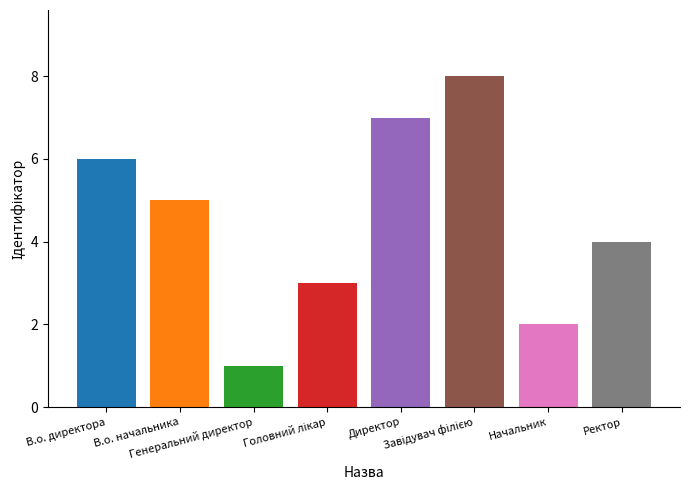

What is the sum of all values?

36